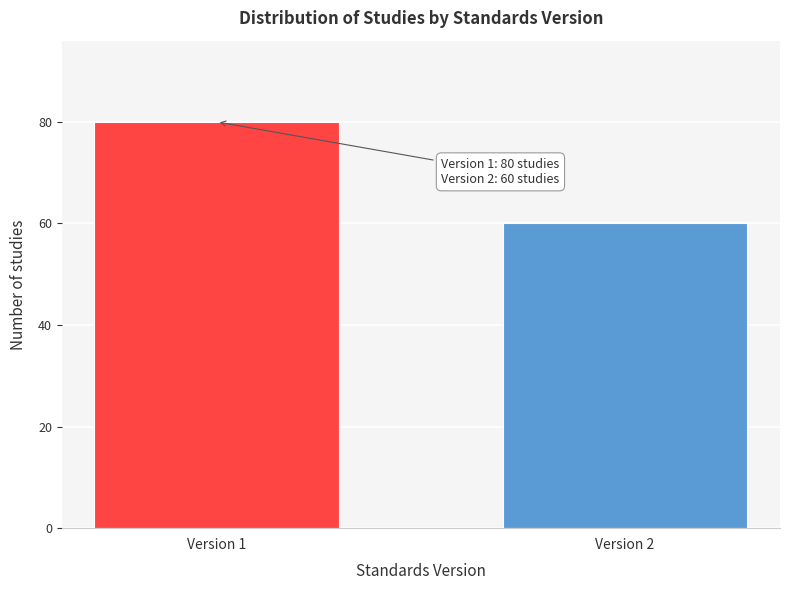

Reading right to left, list all the values displayed in this chart.

60	80